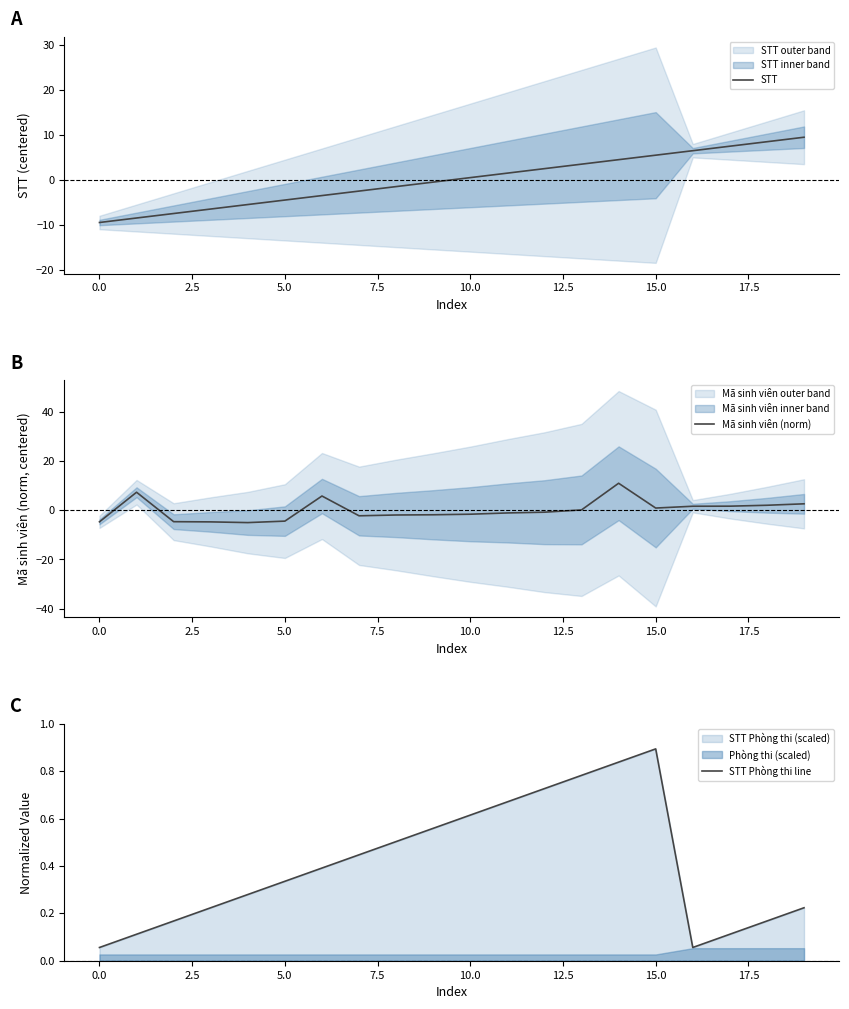

In Mã sinh viên (norm), how many points are higher than both neighbors (excluding endpoints)?

3